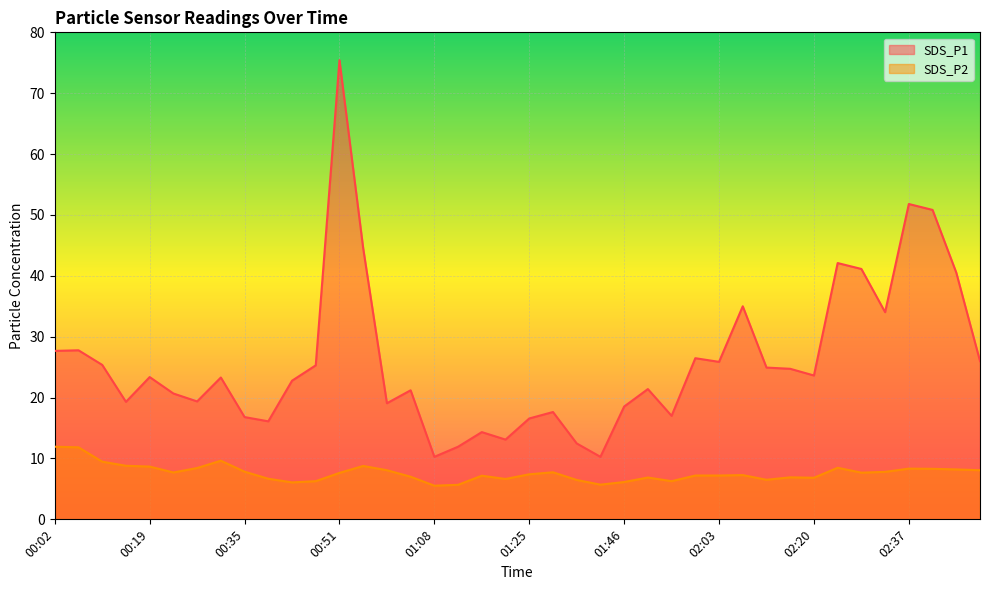

At which category does SDS_P1 reach its first local valley?

00:15